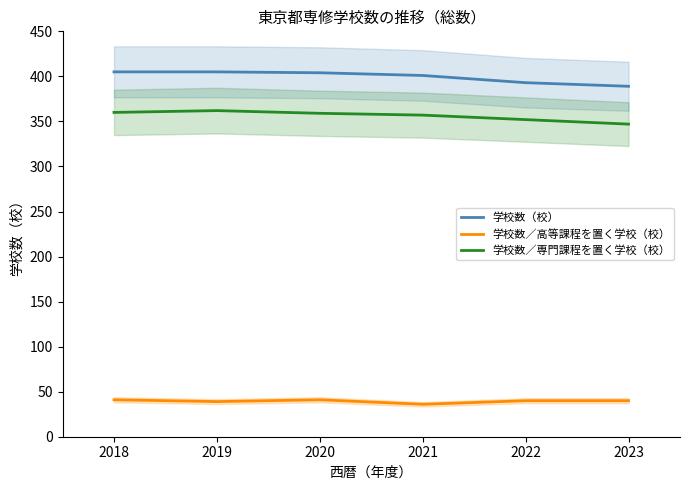

What is the highest value of the 学校数（校） series?

405